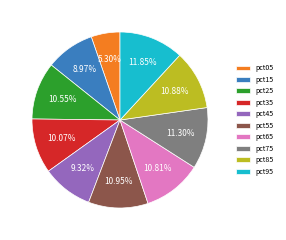

Is pct75 the majority of the pie?

No